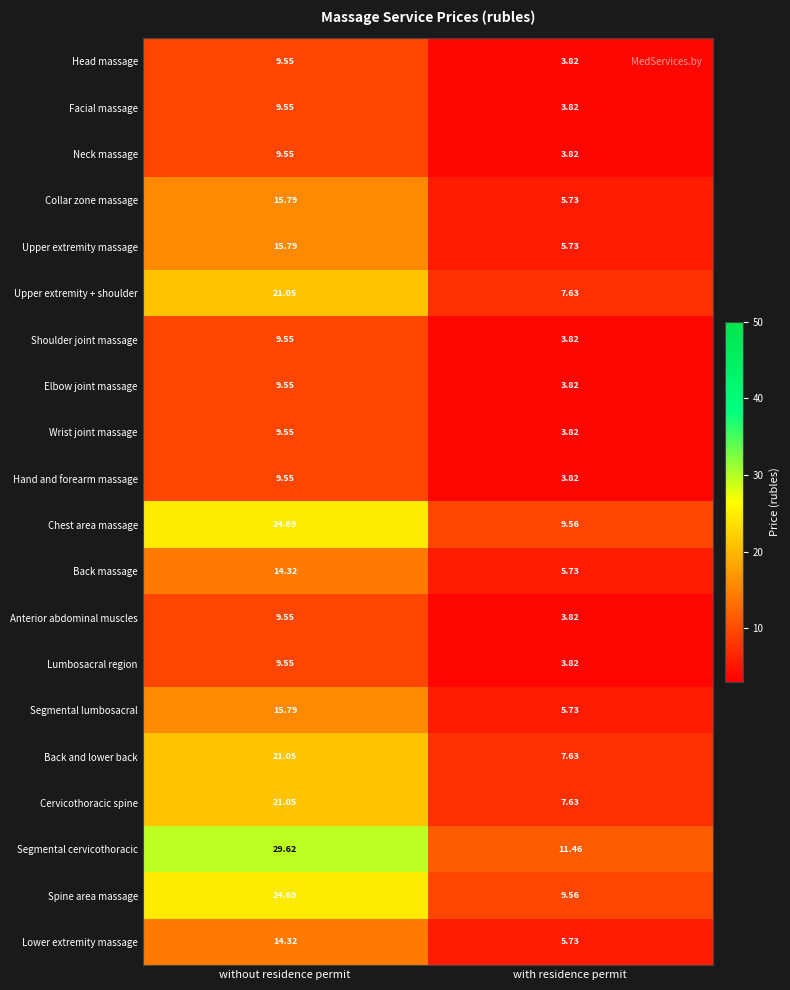

Which category has the lowest value in the Upper extremity + shoulder series?

with residence permit